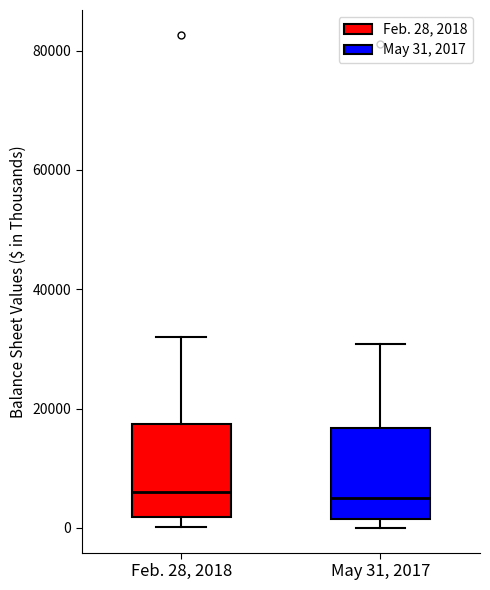

Reading left to right, transcribe this box plot: for each box, give where its median line is, the range the box spans, and where its two whiskers end, as read against the y-axis. The values are not printed on the chart, so give them approximately, as read against the axis.

Feb. 28, 2018: median 6000, box 2000 to 18000, whiskers 0 to 32000
May 31, 2017: median 6000, box 2000 to 16000, whiskers 0 to 30000